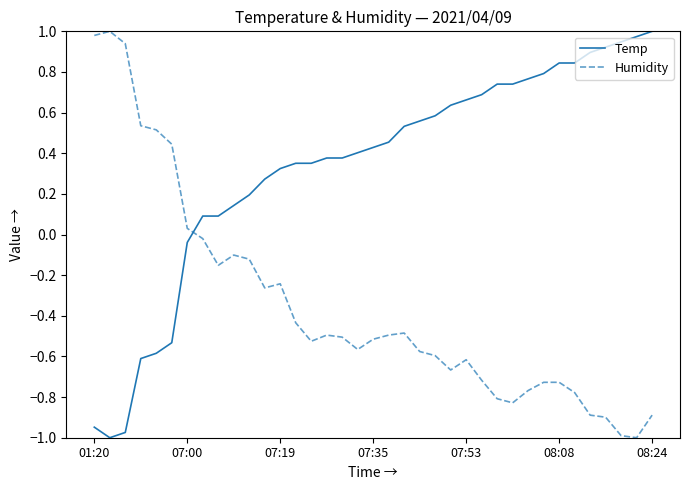

Which series has the largest total across all categories?

Temp